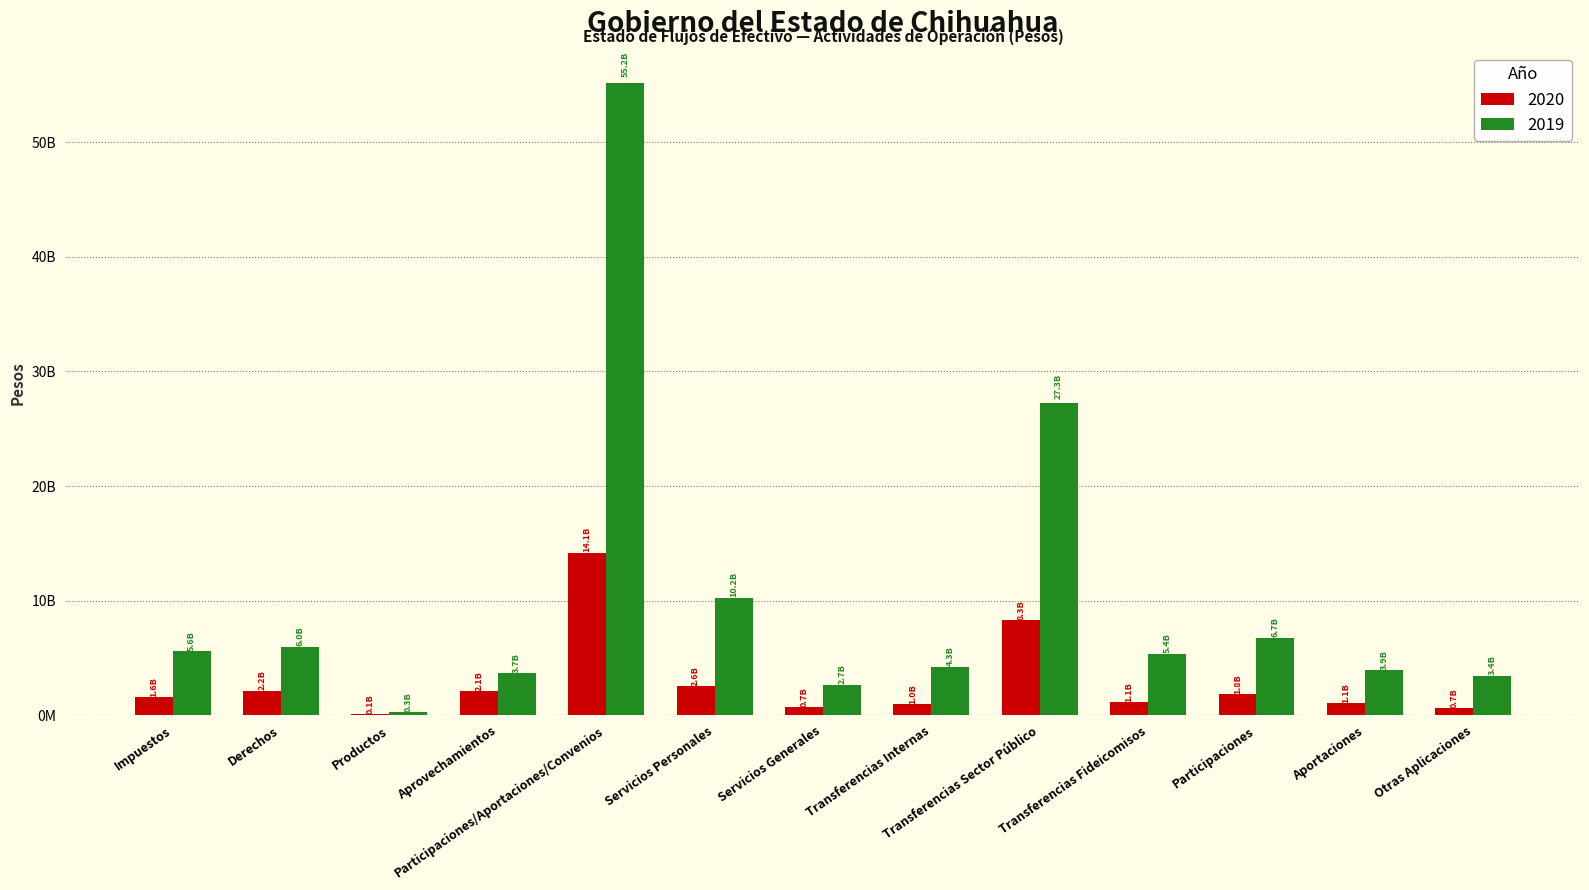

What is the sum of the 2019 values at Participaciones/Aportaciones/Convenios and Derechos?

61156917665